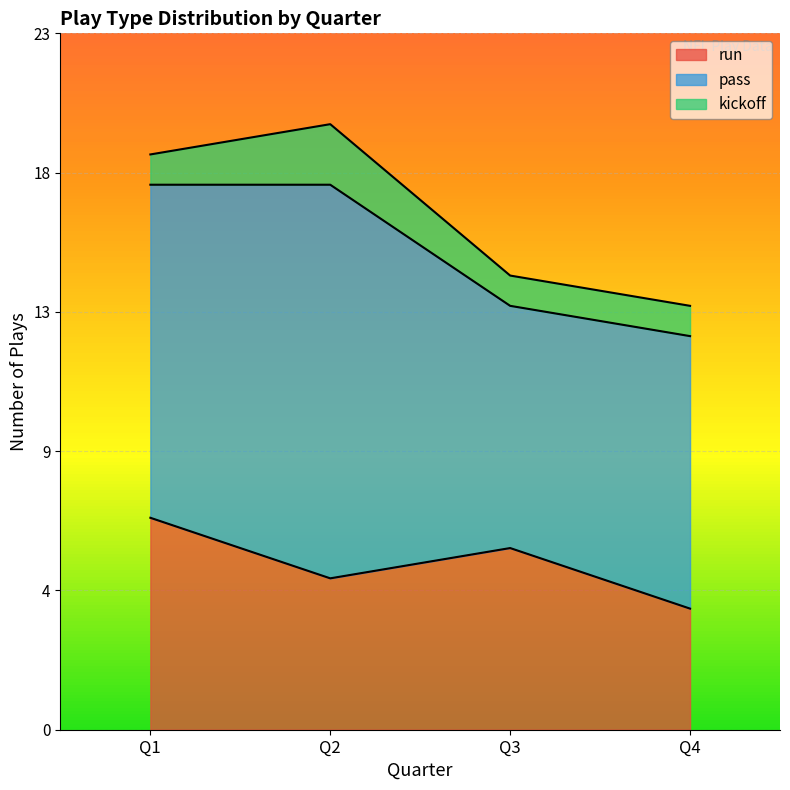

True or false: run has a value of 4 at Q3.

False